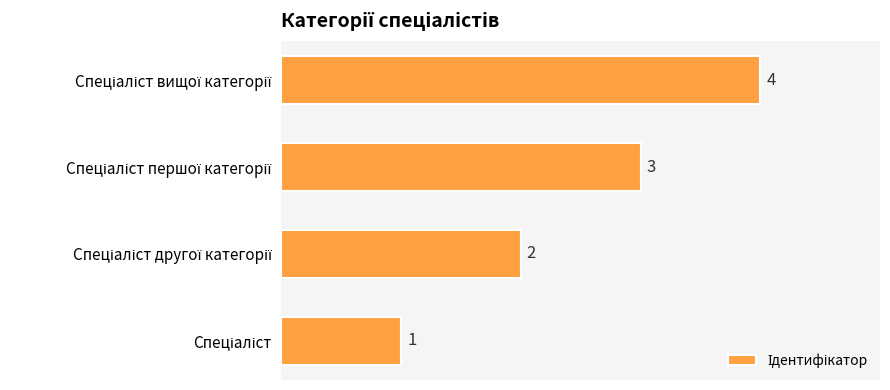

What is the maximum value shown in the chart?

4